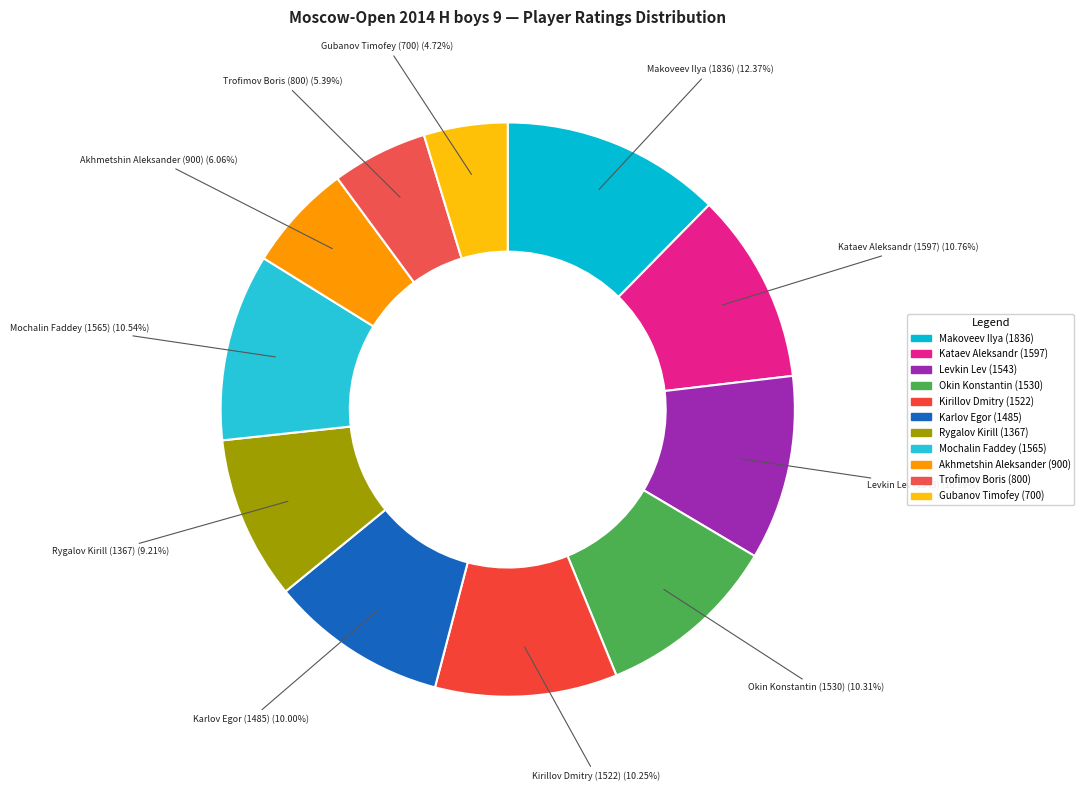

How many slices are in this pie chart?

11